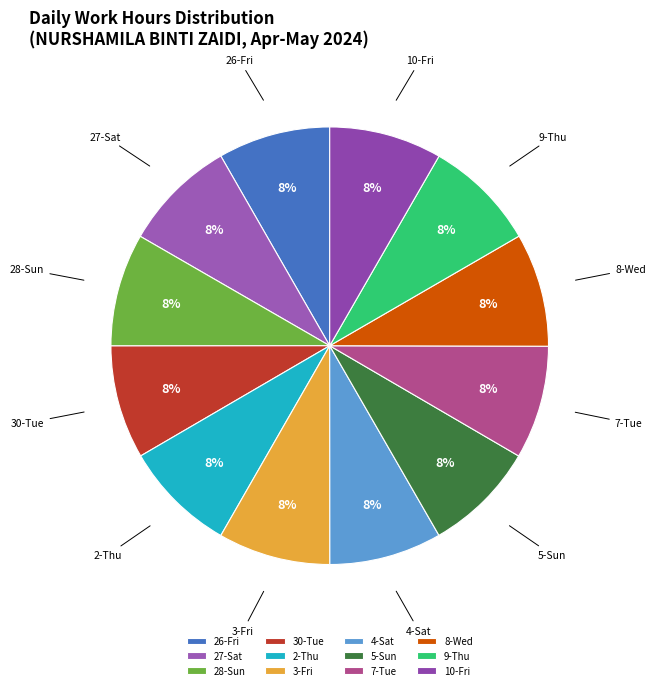

To the nearest percent, what is the average slice percentage?

8%